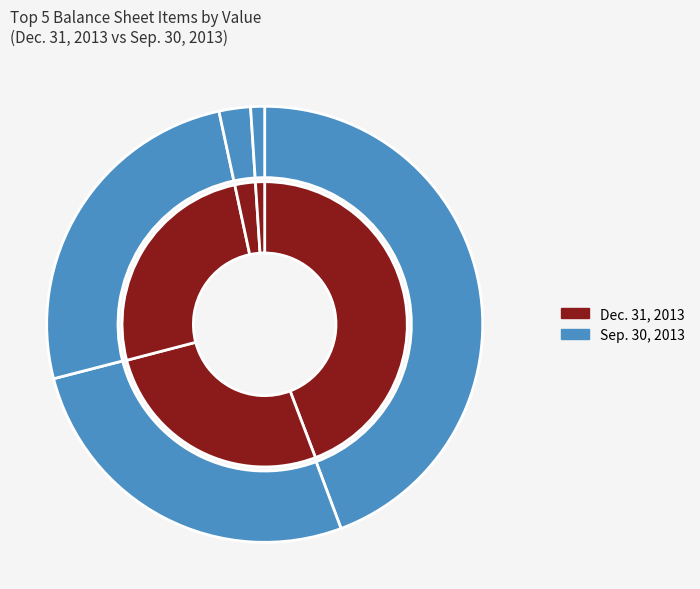

What portion of the pie excludes Intangible Assets Accumulated?

99.8%